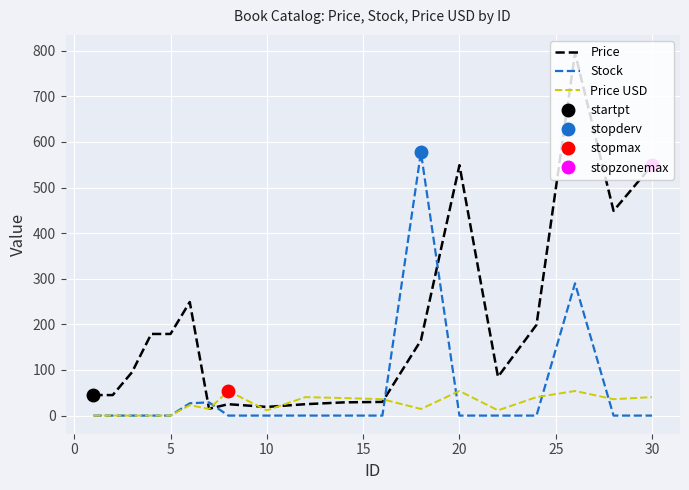

After their last crossing, which series has the higher values: Price USD or Stock?

Price USD